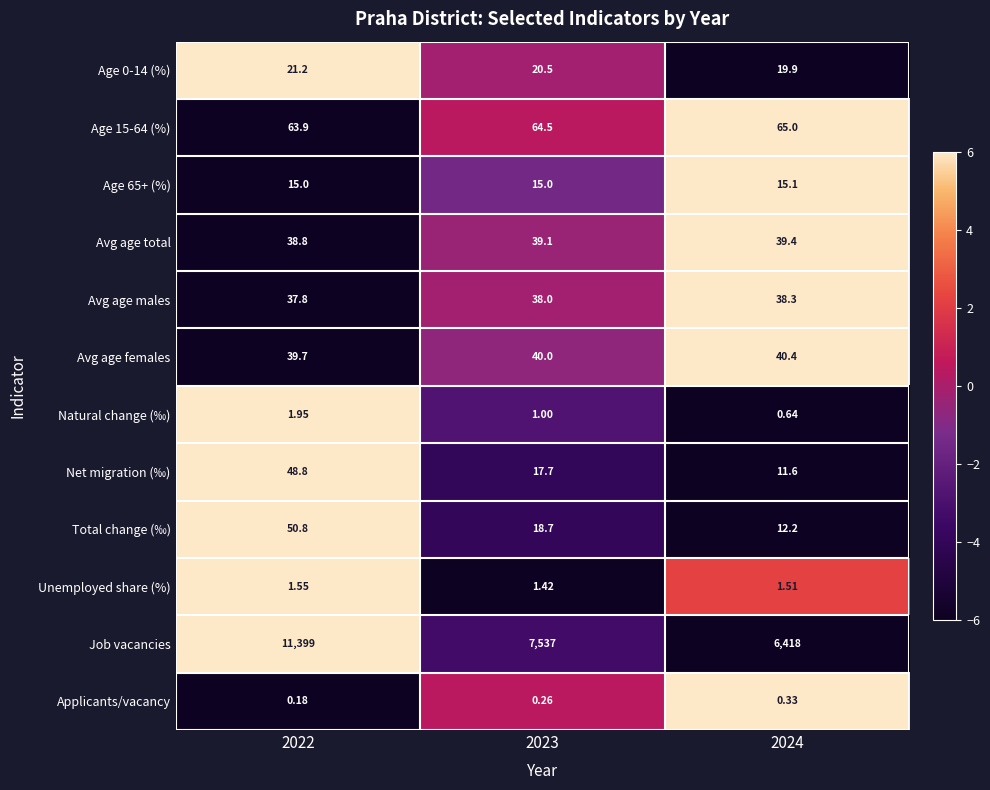

Which series has the largest total across all categories?

Job vacancies